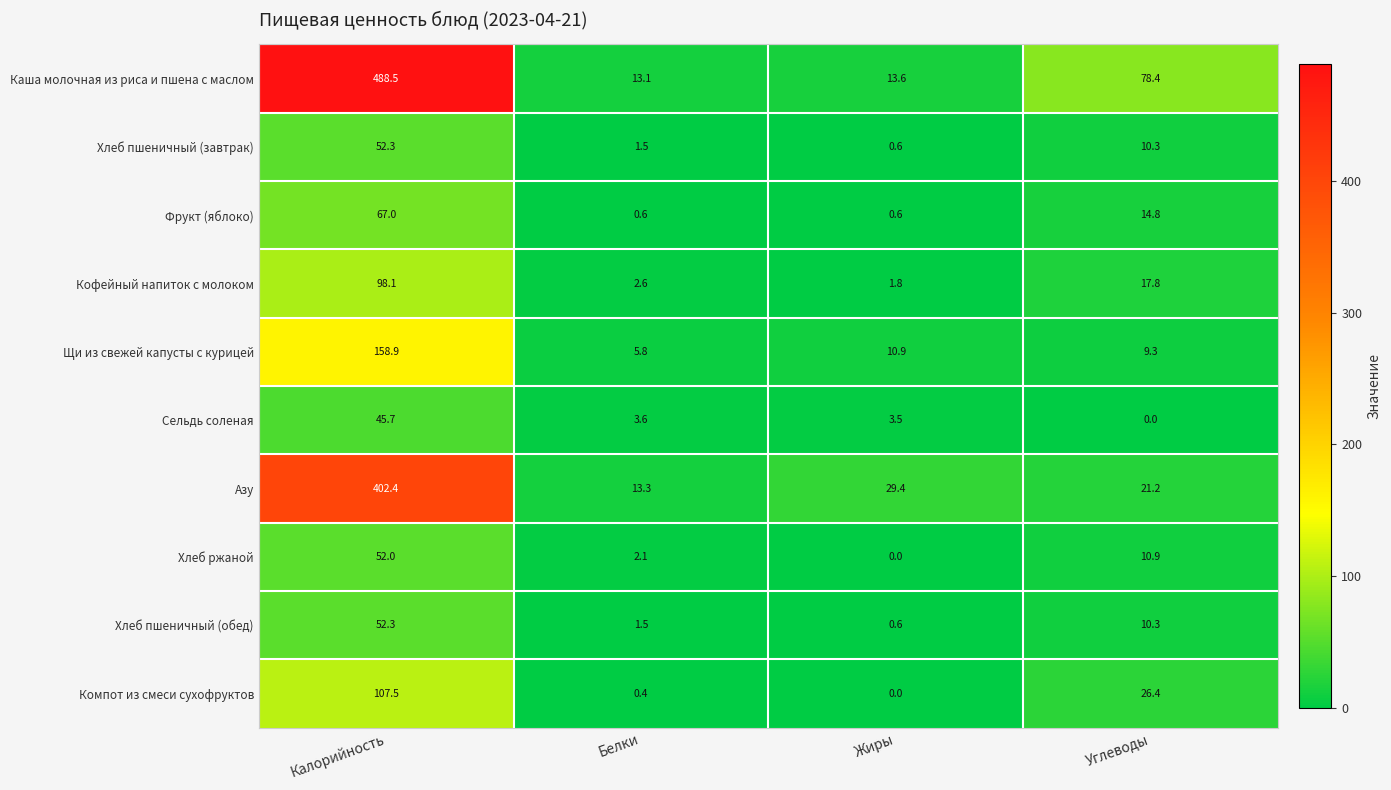

At how many categories does at least one series exceed 76?

2